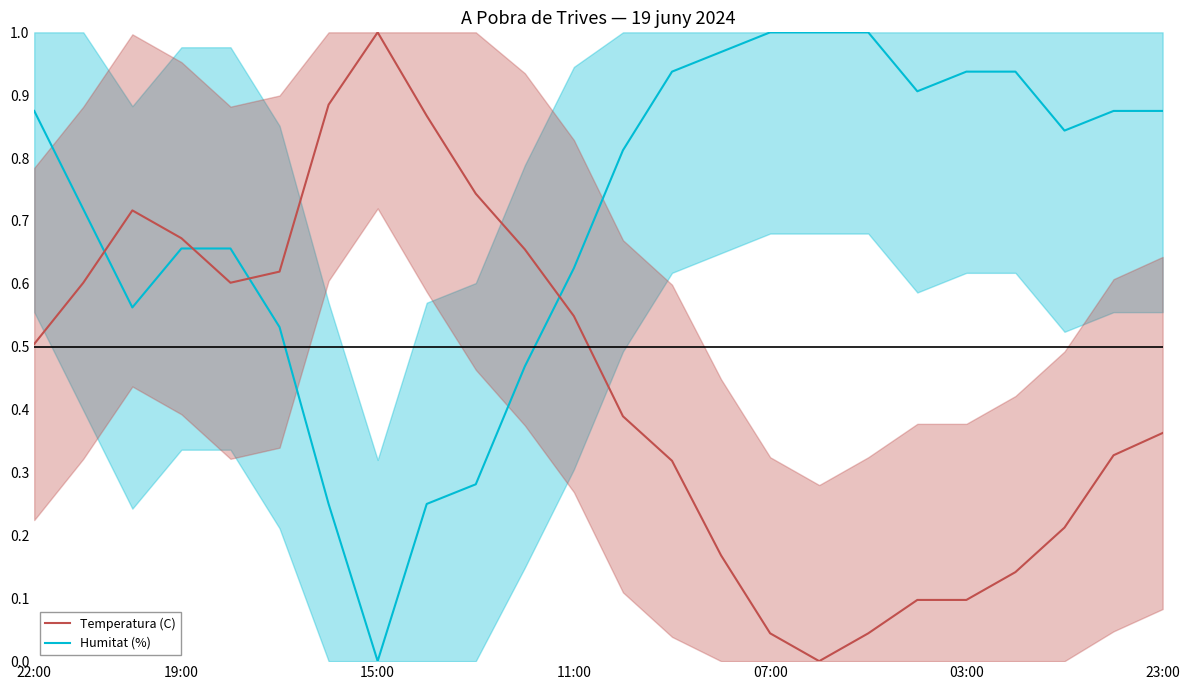

What is the average value of the Temperatura (C) line series?

0.4